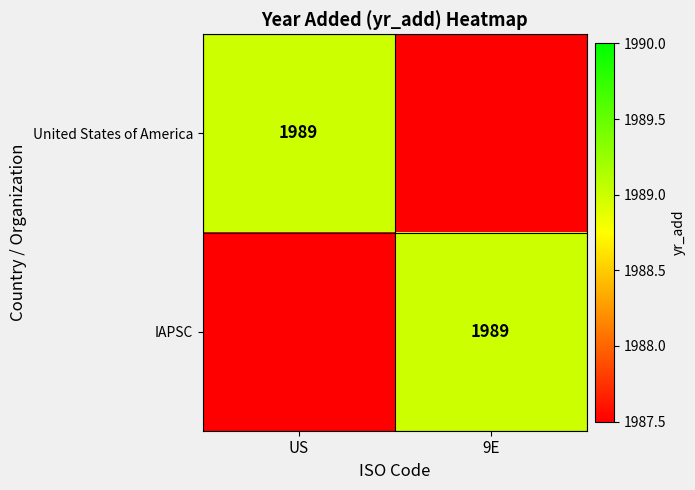

The value of IAPSC at 9E is 1989.0. True or false?

True